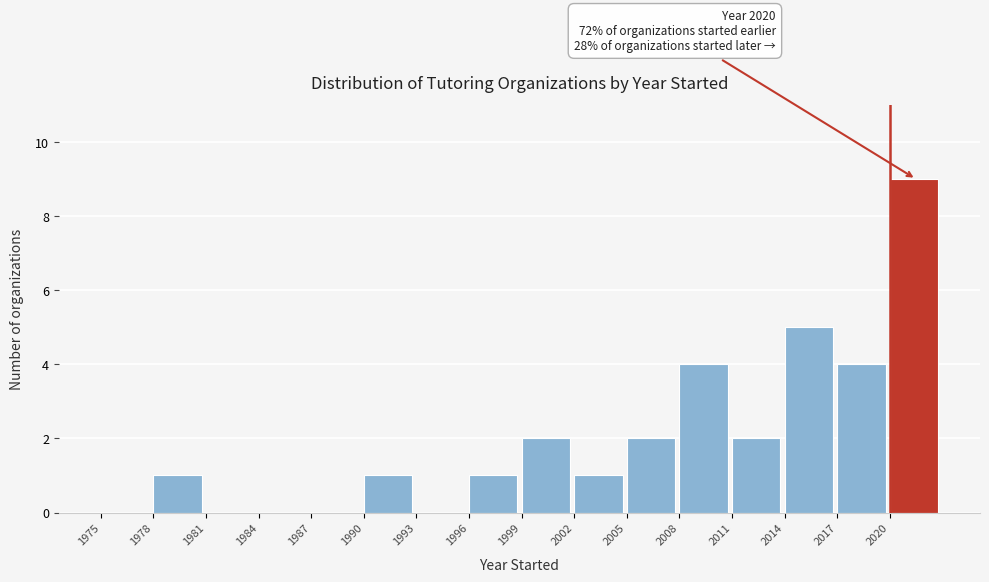

Over which range of the x-axis is the bar tallest?

2020 to 2023